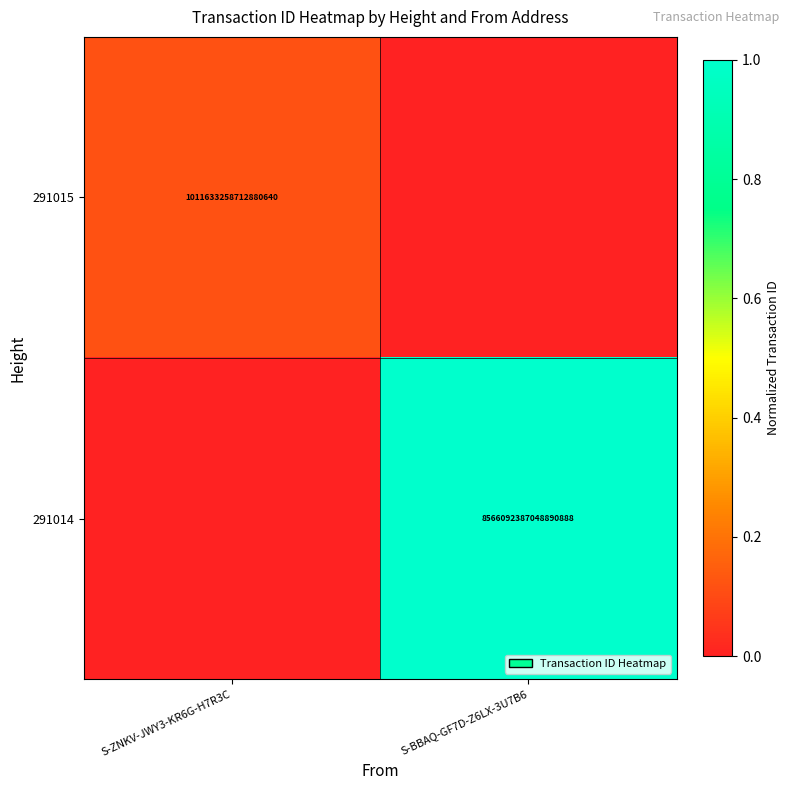

Is the value of 291015 at S-ZNKV-JWY3-KR6G-H7R3C greater than the value of 291014 at S-BBAQ-GF7D-Z6LX-3U7B6?

No